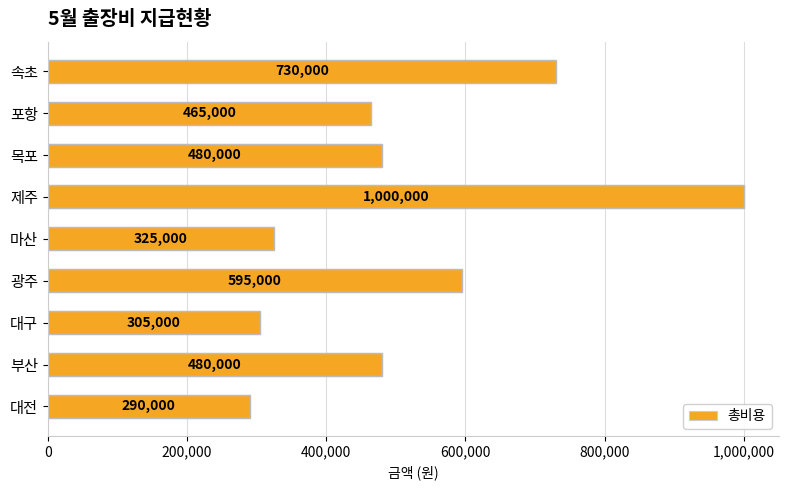

What value does the data have at 제주?

1000000